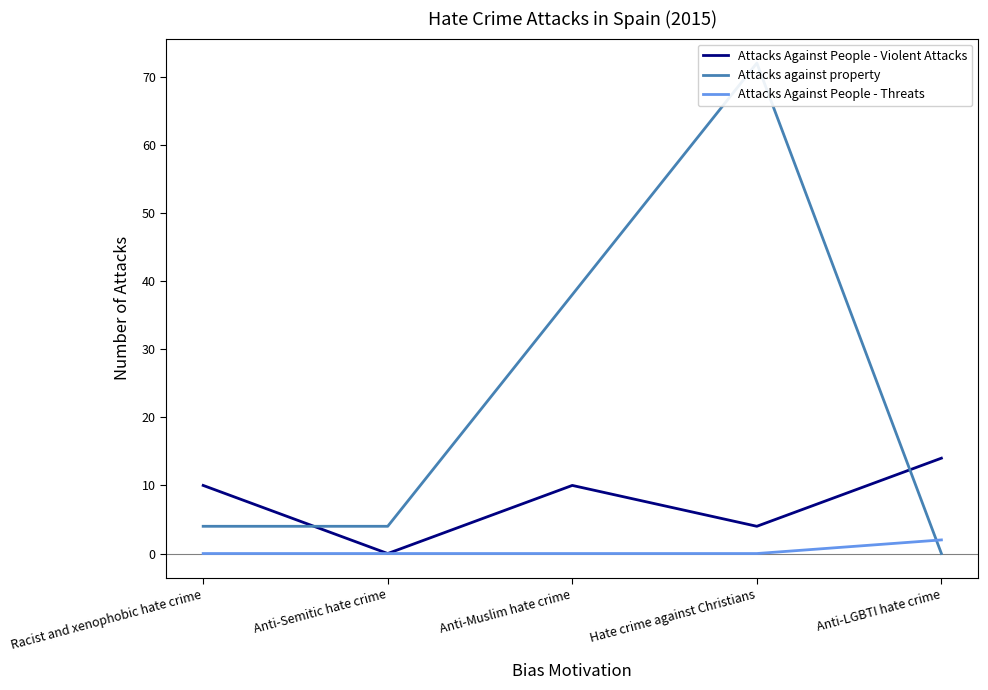

What is the spread (max minus min) of values at Anti-Muslim hate crime?

38